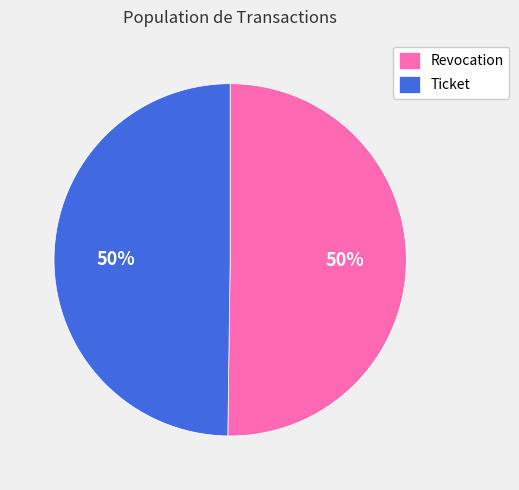

To the nearest percent, what is the average slice percentage?

50%